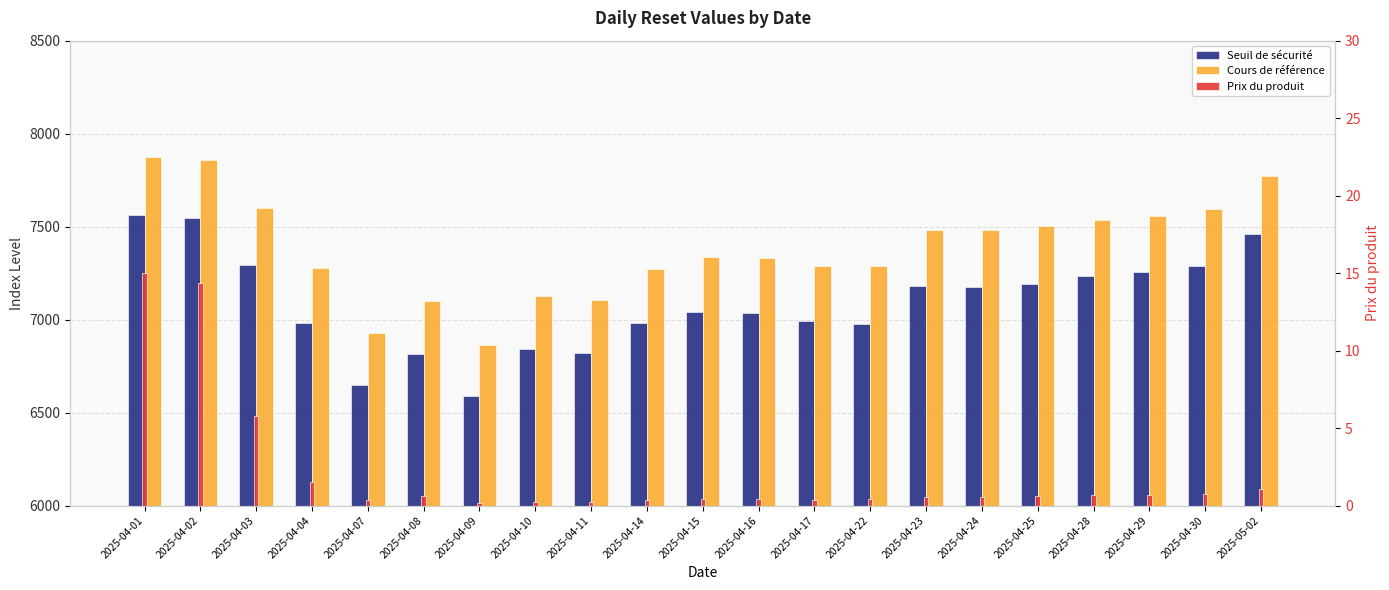

How many bars are there in each group?

3